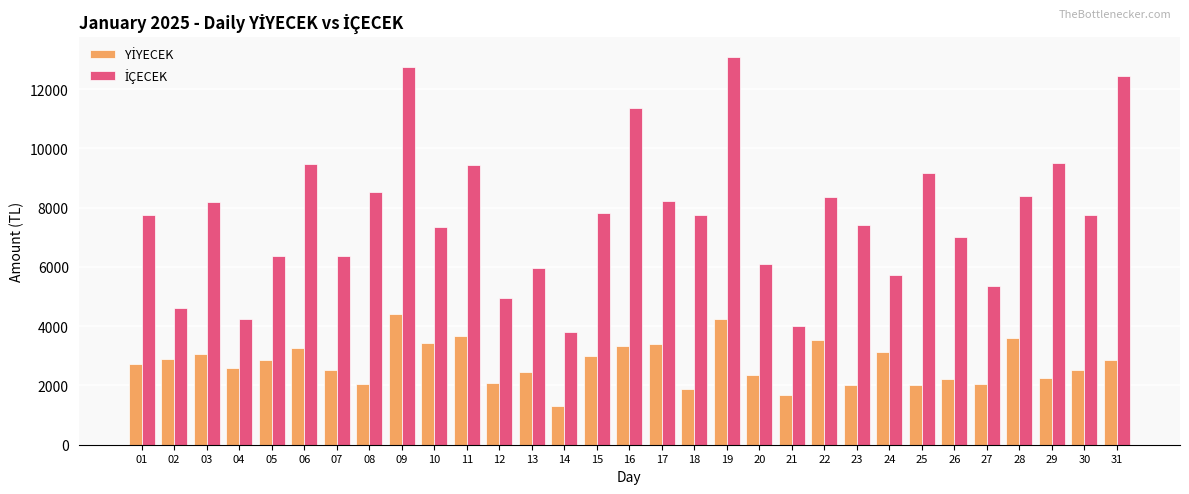

What is the minimum value shown in the chart?

1303.6